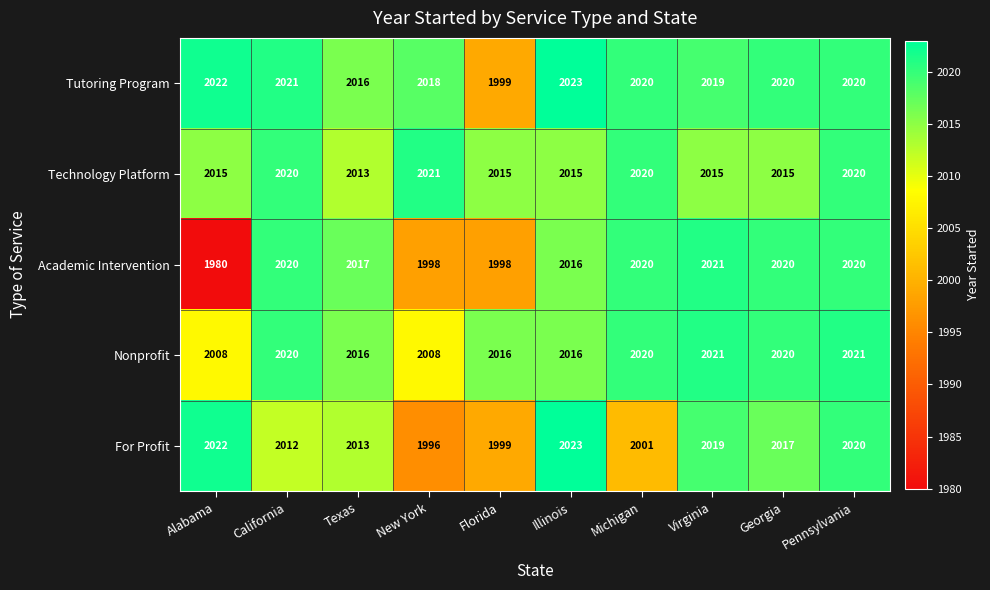

What is the difference between the highest and lowest values at Texas?

4